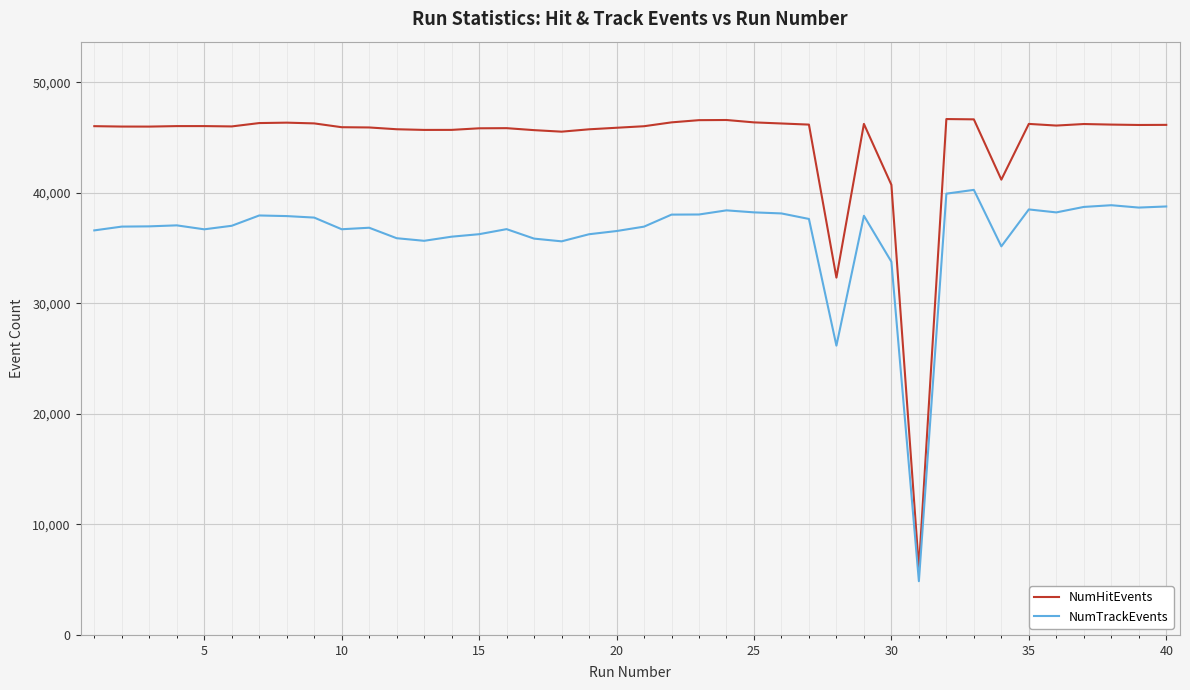

What is the maximum value shown in the chart?

46664